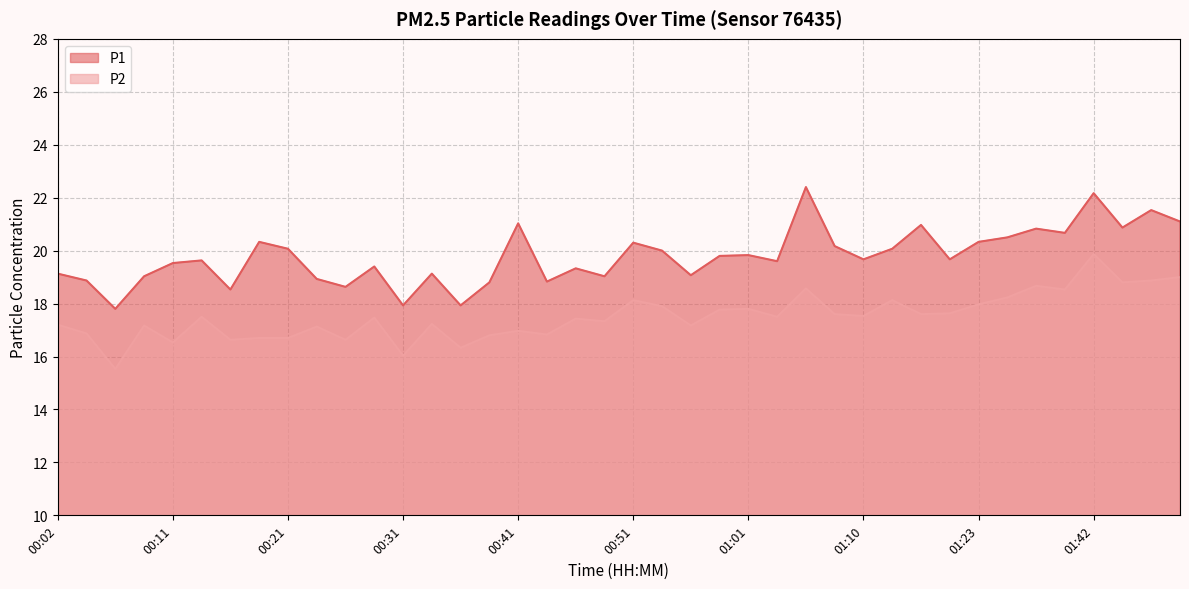

True or false: P2 and P1 intersect in this chart.

False